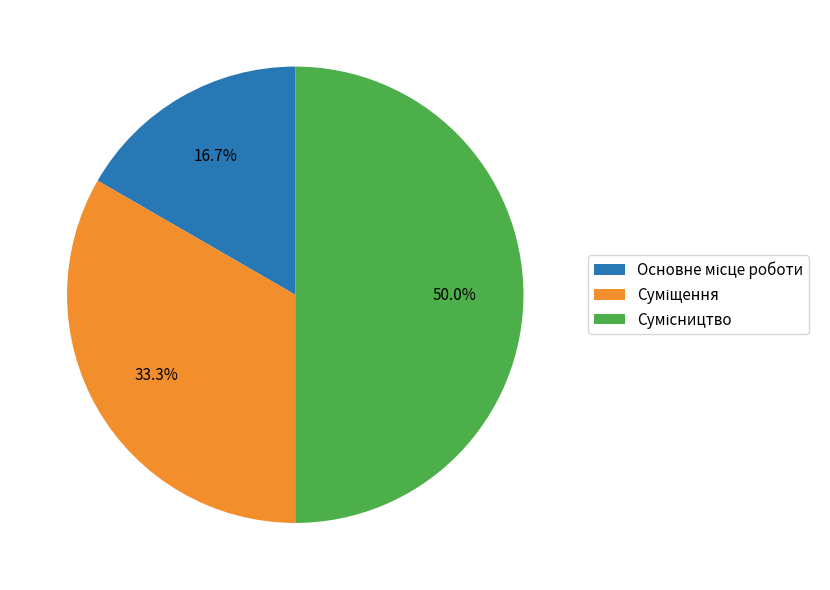

Count the number of slices in the pie.

3